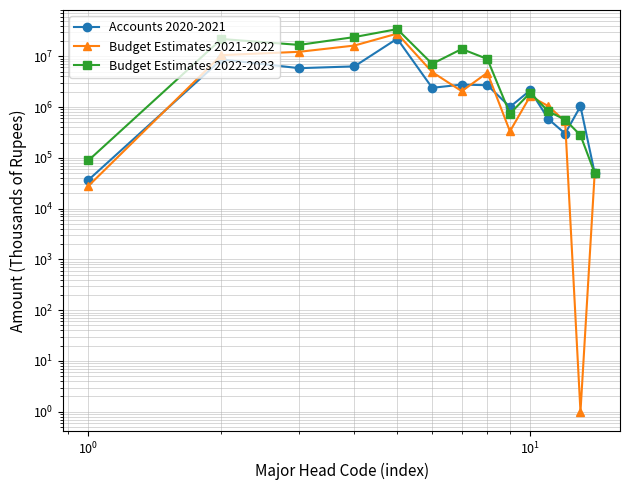

Reading left to right, what are all the values shown in this chart?

Accounts 2020-2021: 36726	8642784	5813679	6309164	22147616	2387849	2760127	2687876	1006954	2120843	578000	300000	1032582	50000
Budget Estimates 2021-2022: 28000	10493283	12212989	16220000	27875666	4872103	2050008	4730709	332602	1630000	1040000	520005	1	50000
Budget Estimates 2022-2023: 89000	21830505	16692782	23832683	34138736	7071103	13872303	8825471	737603	1900000	820002	563007	277705	50000